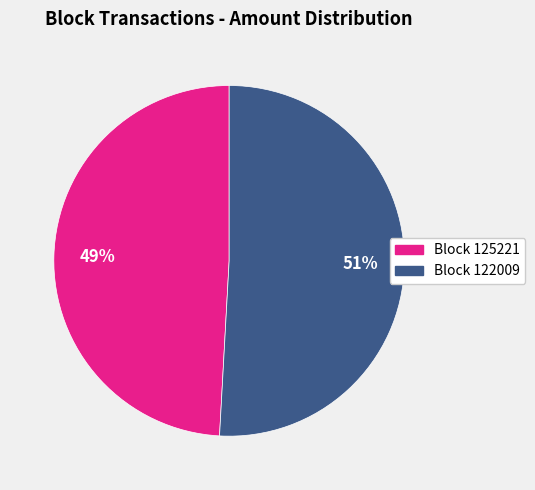

Is there any slice that represents more than half of the pie?

Yes